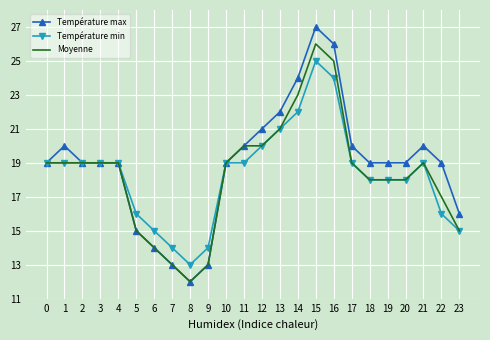

Rank the series by their maximum value, from lowest to highest.

Température min, Moyenne, Température max